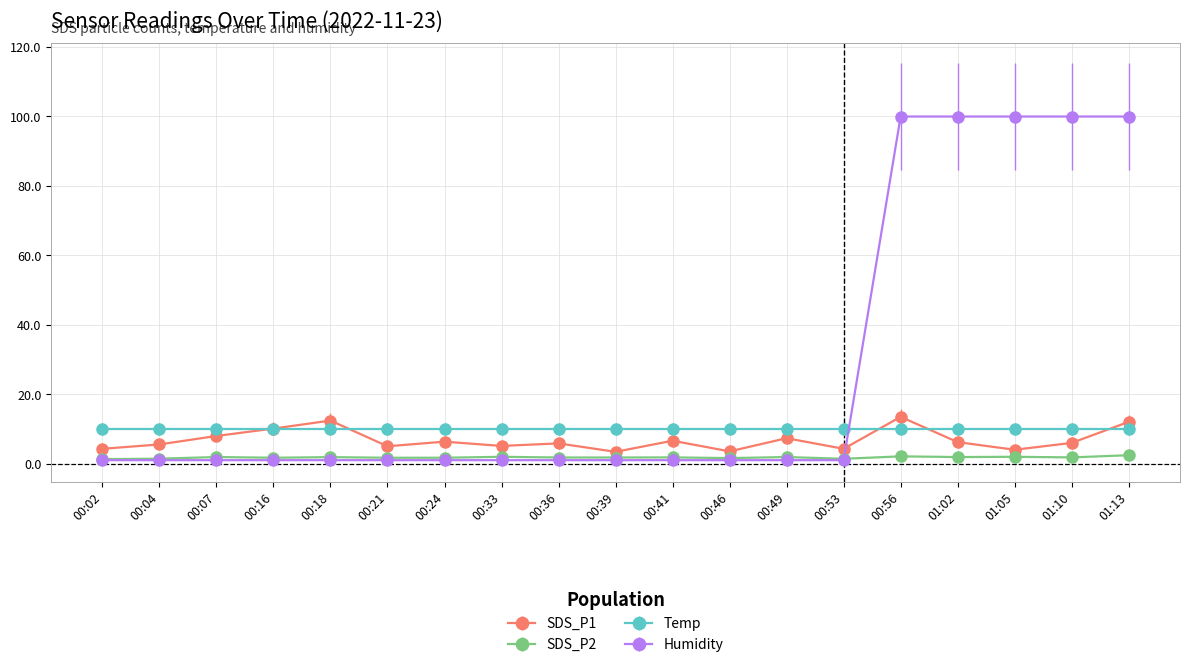

What position from the left is 00:21?

6